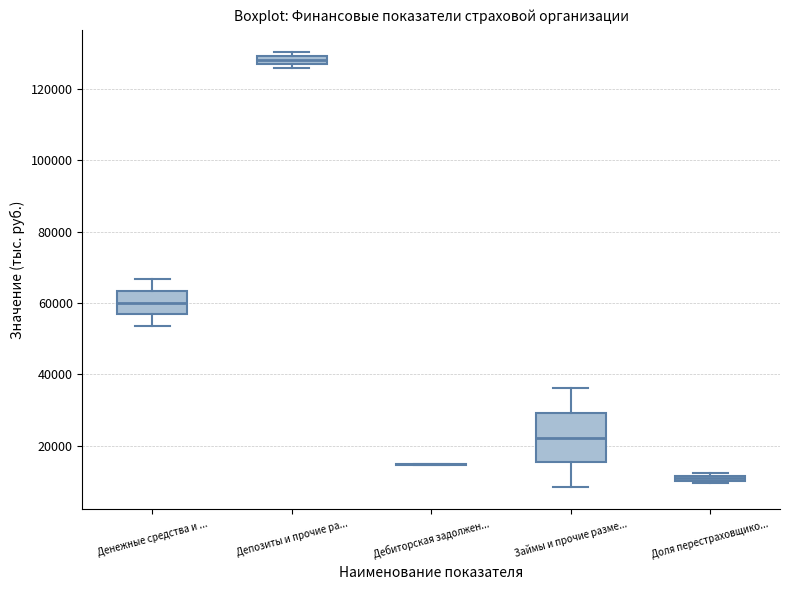

Comparing the boxes themselves (not the whiskers), which one is the tallest?

Займы и прочие разме...